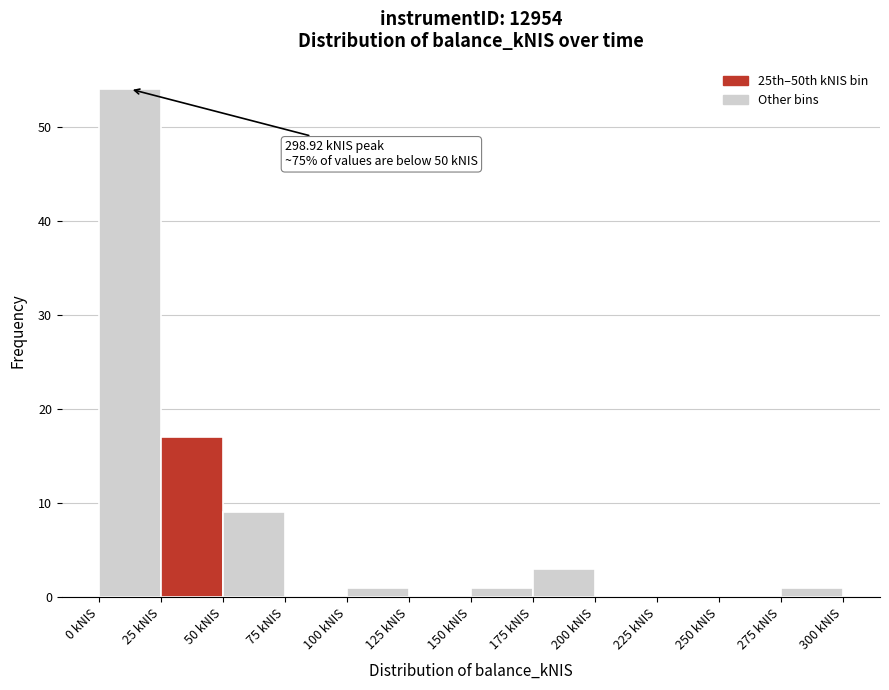

Which range on the x-axis has the tallest bar?

0 to 25